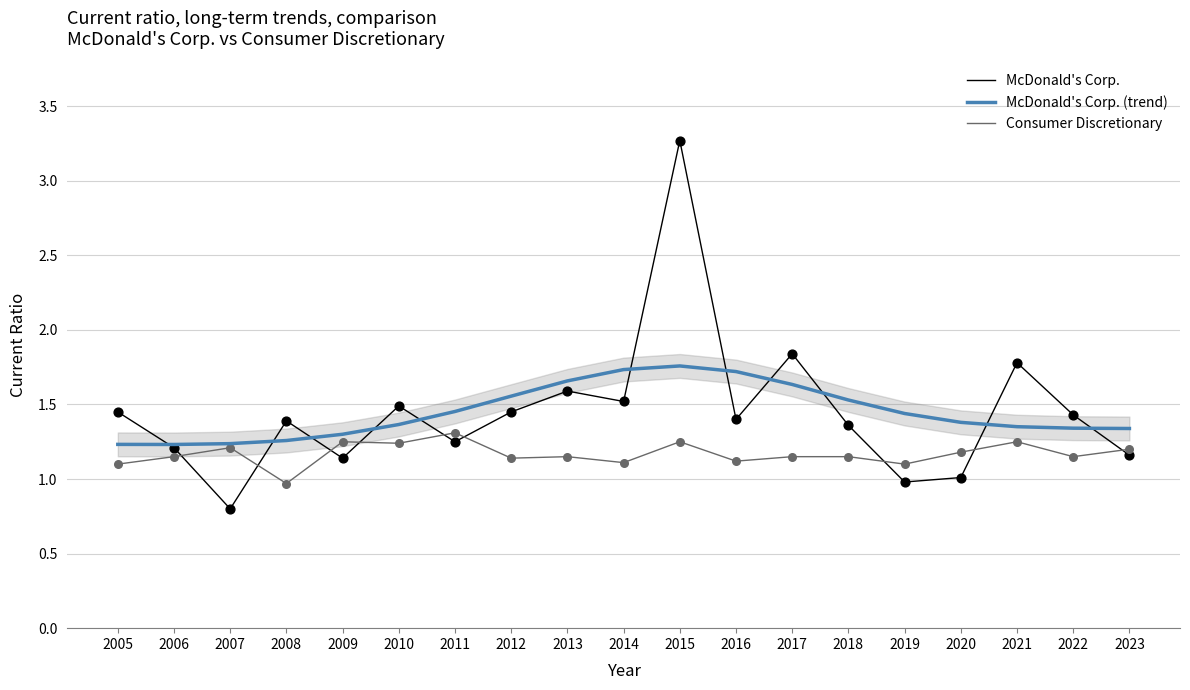

At which category is the sum across all series the highest?

2015